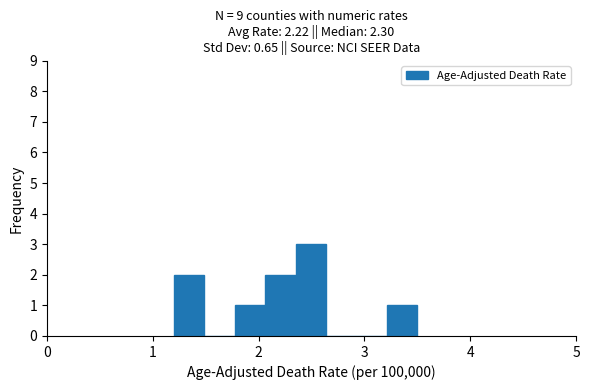

Read against the x-axis, roughly where is the centre of the tallest bar?

2.5